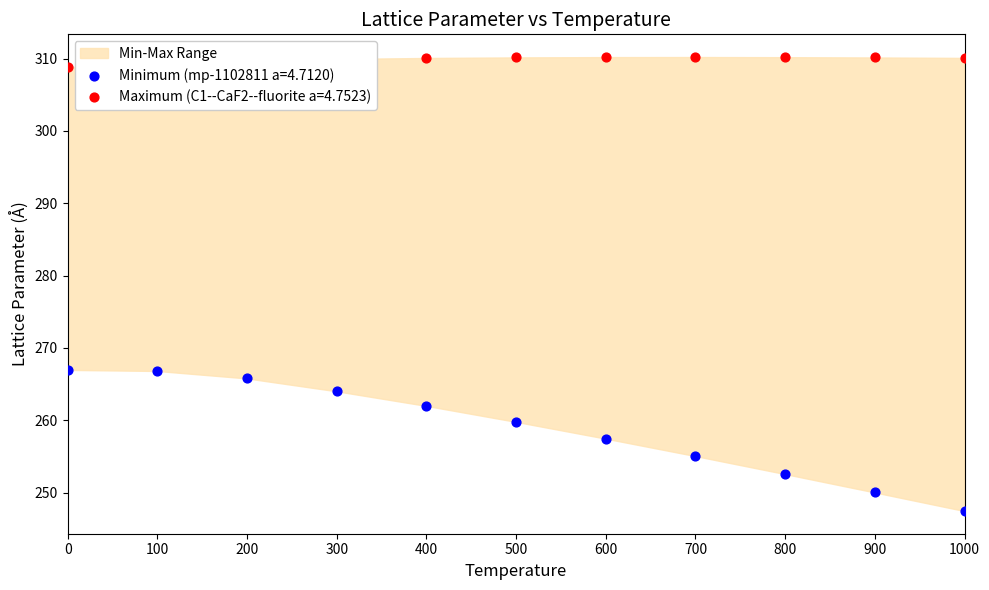

Which series contains the lowest Y value?

mp-1102811 a=4.7120